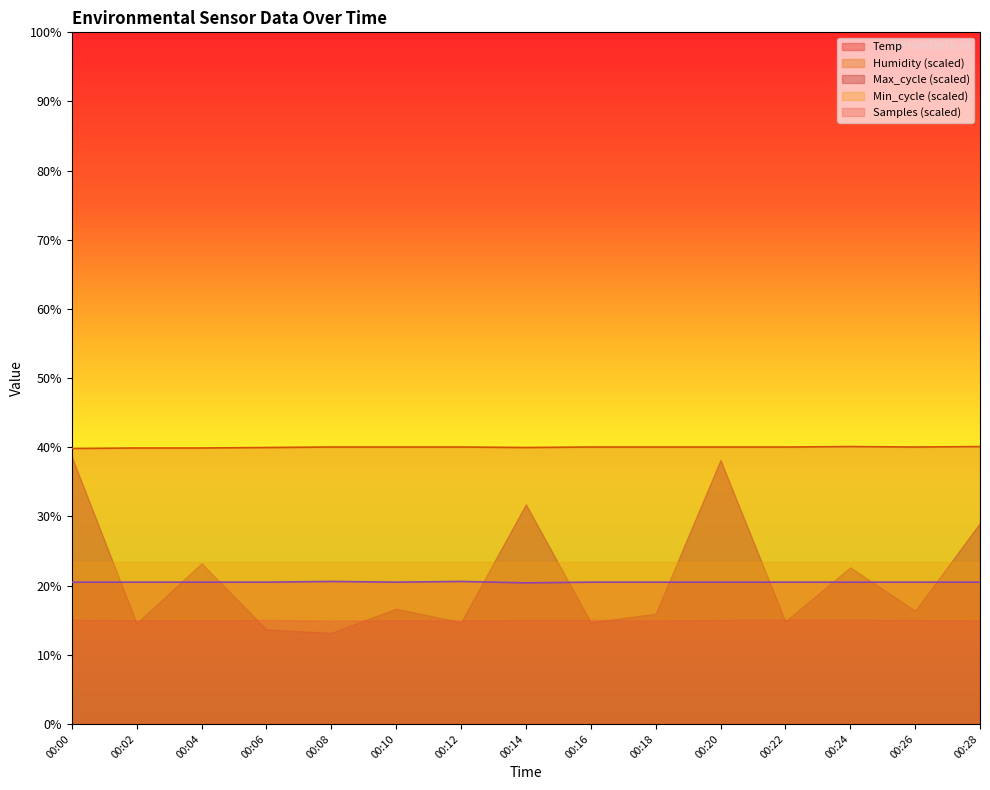

Is the value of Temp at 00:26 greater than the value of Humidity at 00:22?

No